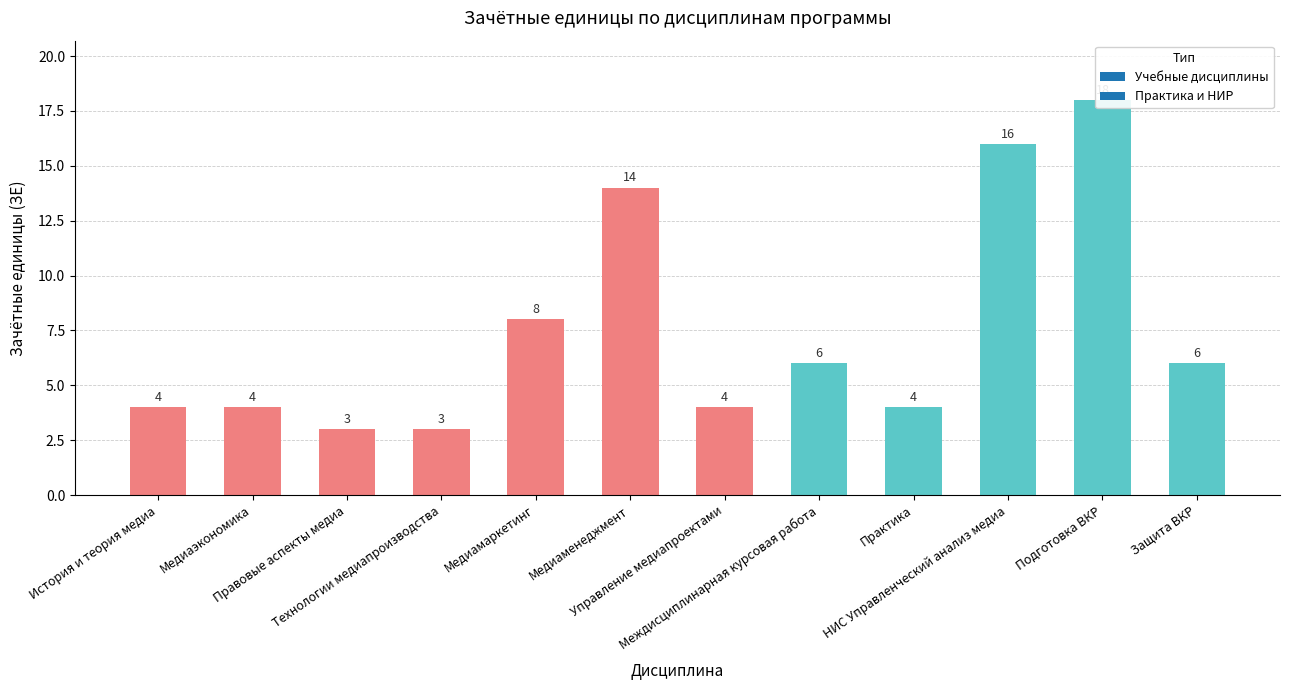

Count the number of data series in this chart.

1